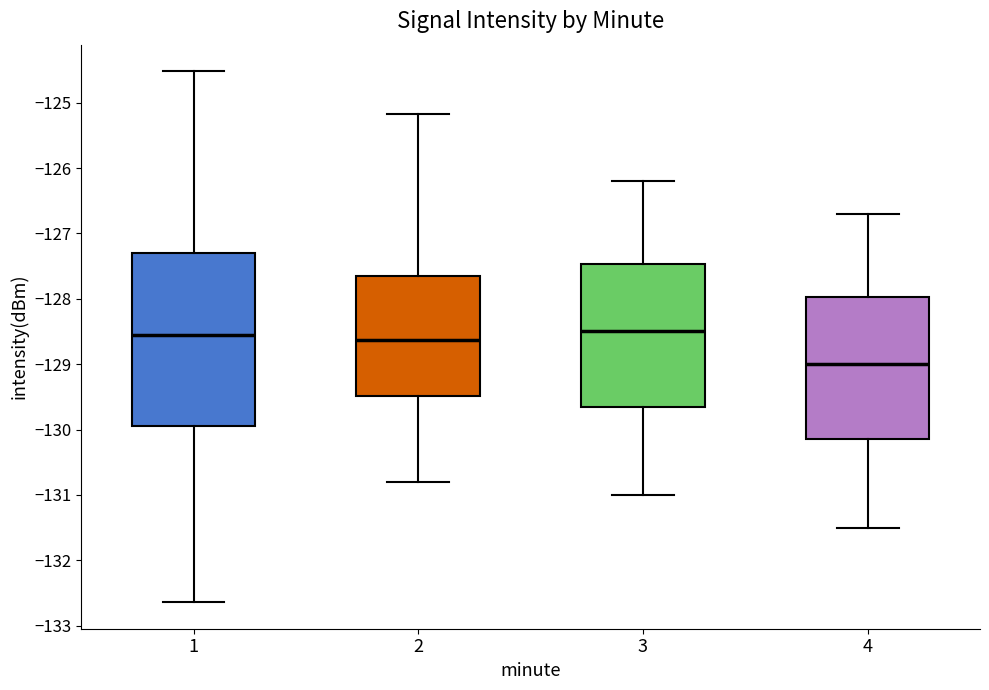

Which box is the tallest, from its lower edge to its upper edge?

1